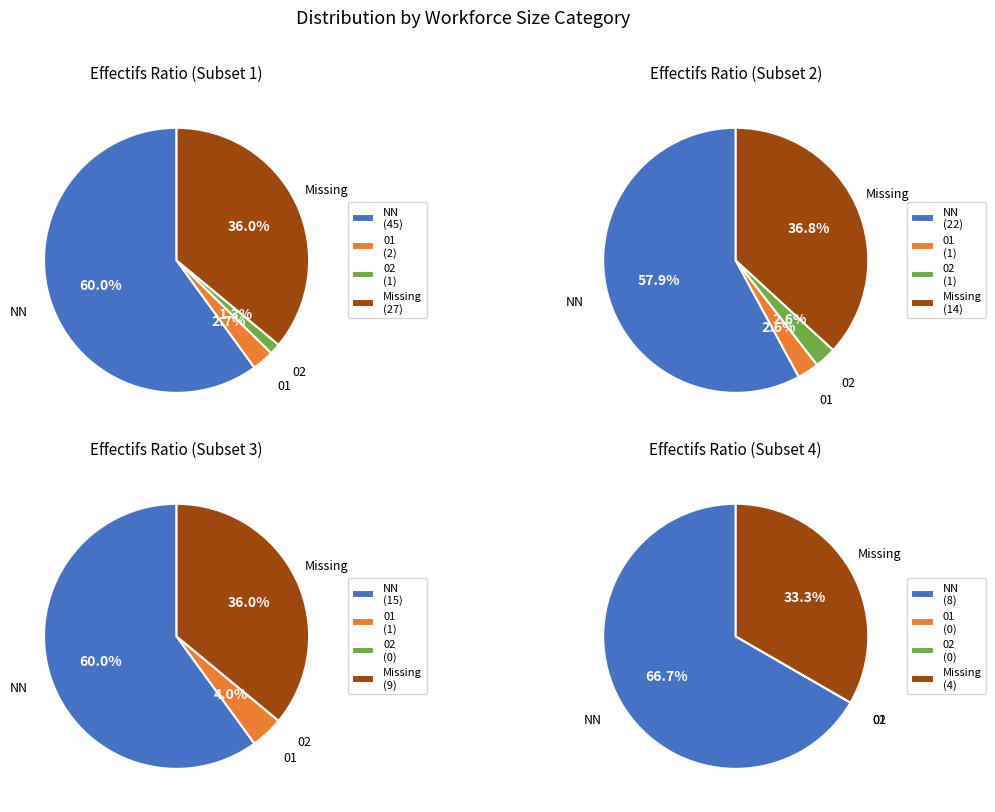

True or false: 01 accounts for 3% of the total.

True